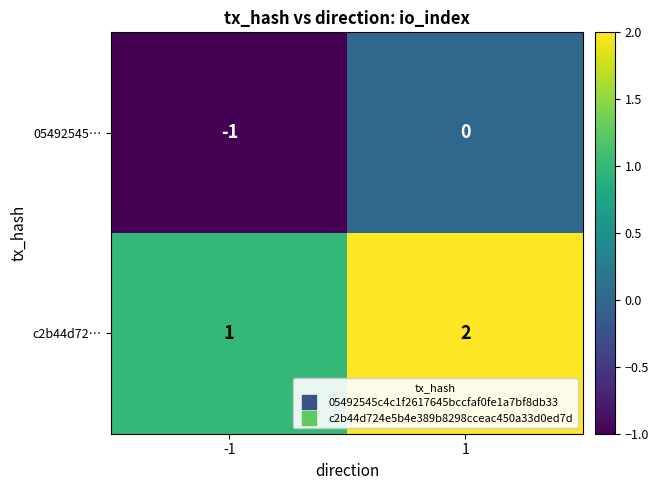

What is the sum of all c2b44d72… values?

3